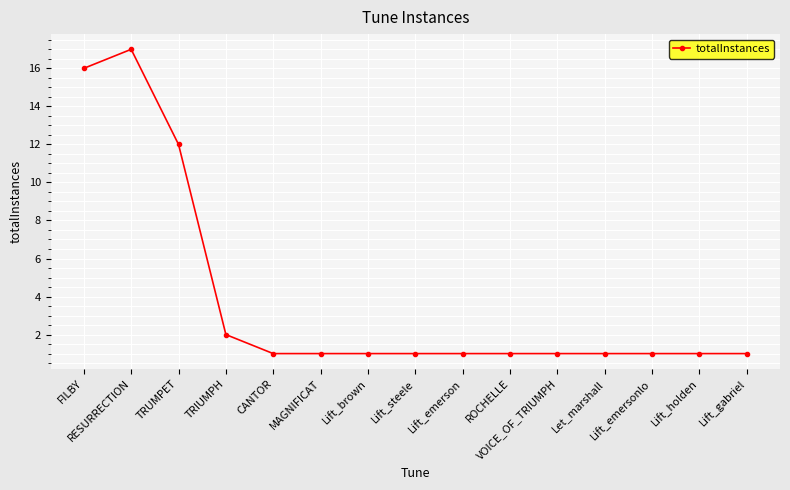

What is the label of the 9th point from the left?

Lift_emerson